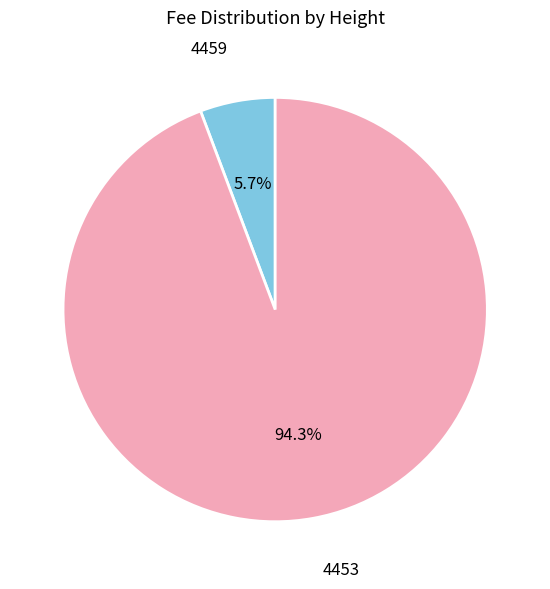

Which category accounts for the majority?

4453